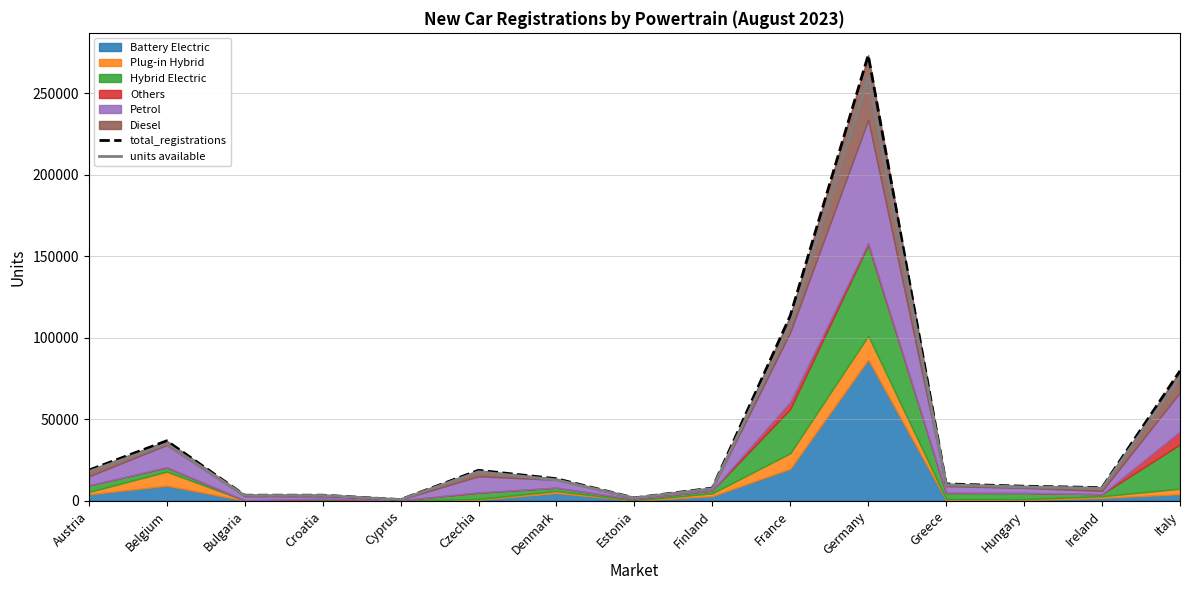

At which category does units available reach its first local valley?

Bulgaria